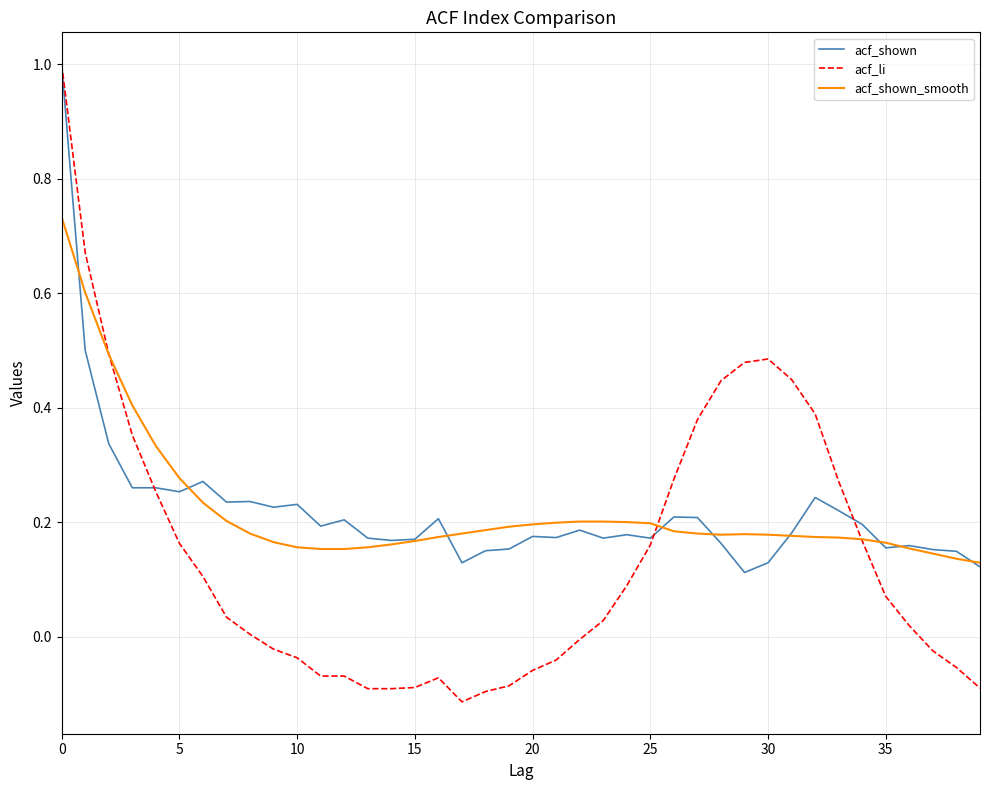

What is the highest value of the acf_li series?

1.0